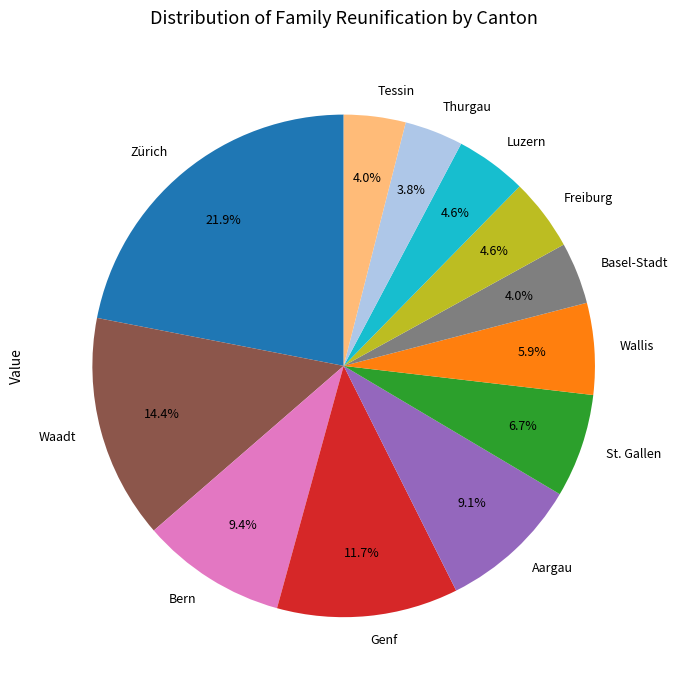

Which has a higher value, Freiburg or Genf?

Genf